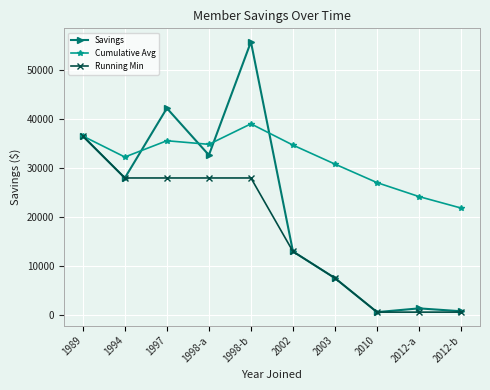

Is it true that Cumulative Avg equals 32177.2 at 1994?

True